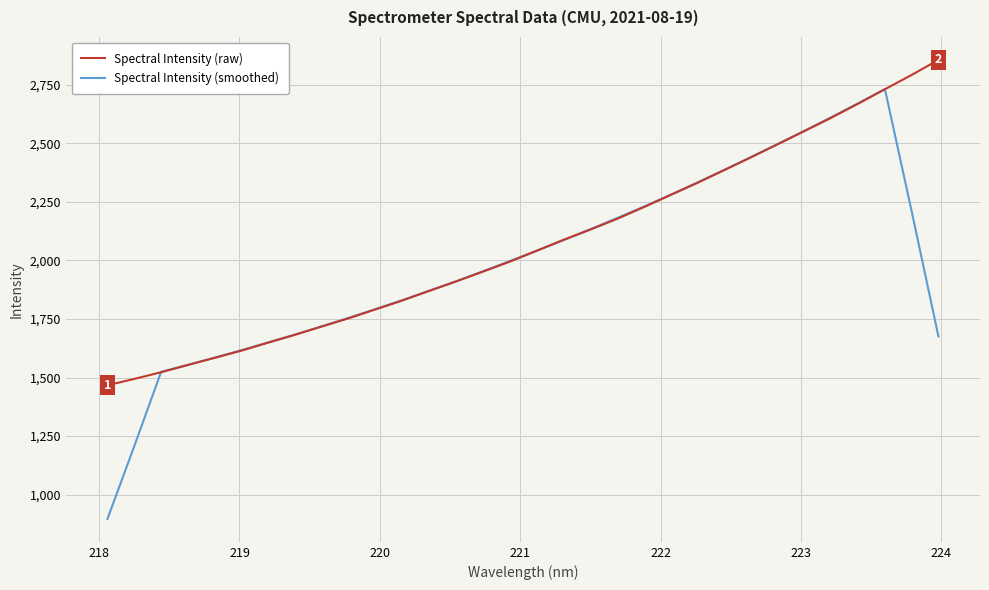

Does the chart have visible grid lines?

Yes